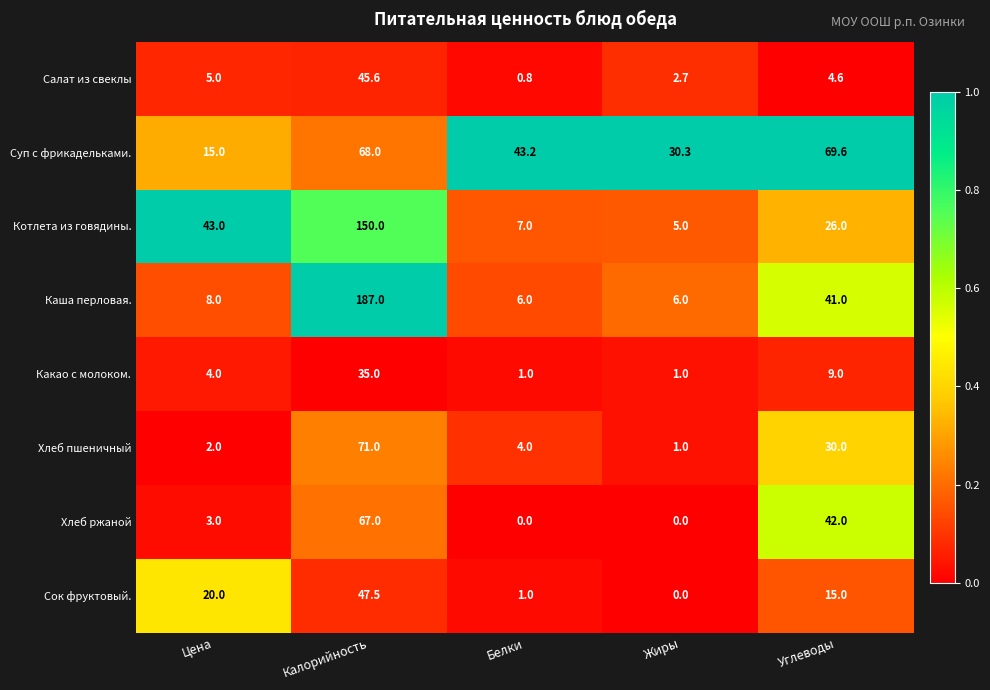

What is the maximum value shown in the chart?

187.0